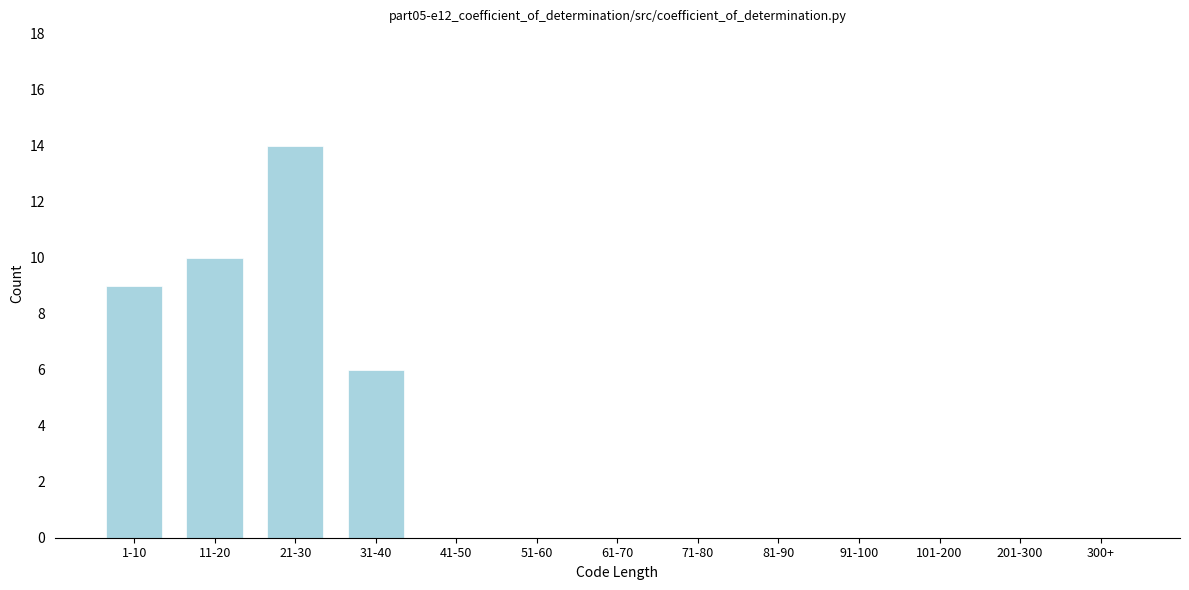

Reading left to right, extract all data points from this chart.

1-10=9	11-20=10	21-30=14	31-40=6	41-50=0	51-60=0	61-70=0	71-80=0	81-90=0	91-100=0	101-200=0	201-300=0	300+=0